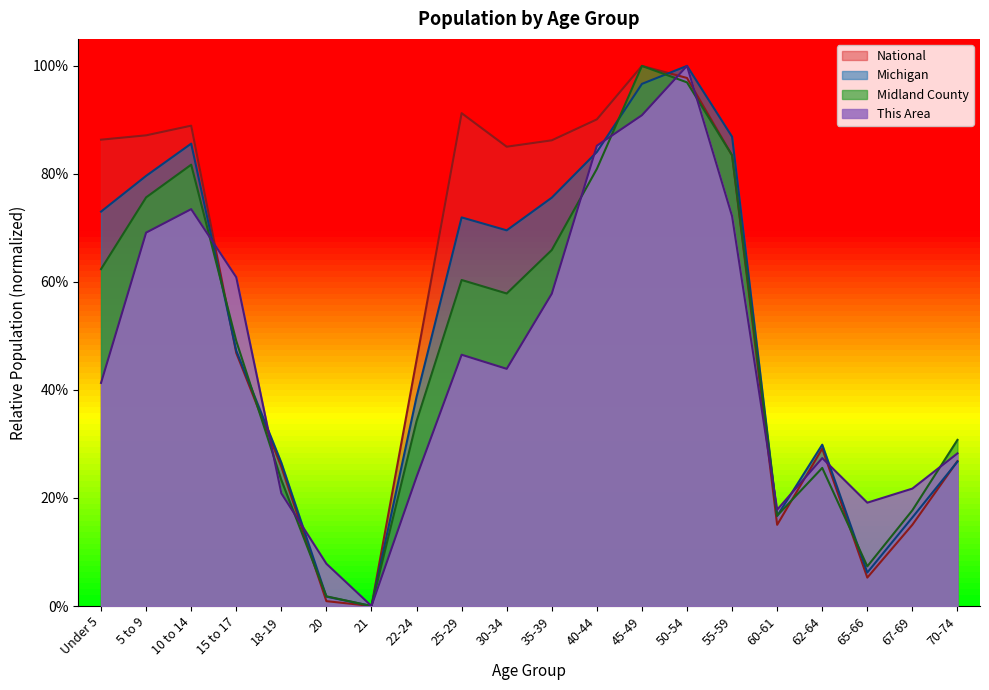

True or false: Michigan has a value of 1.1 at 30-34.

False